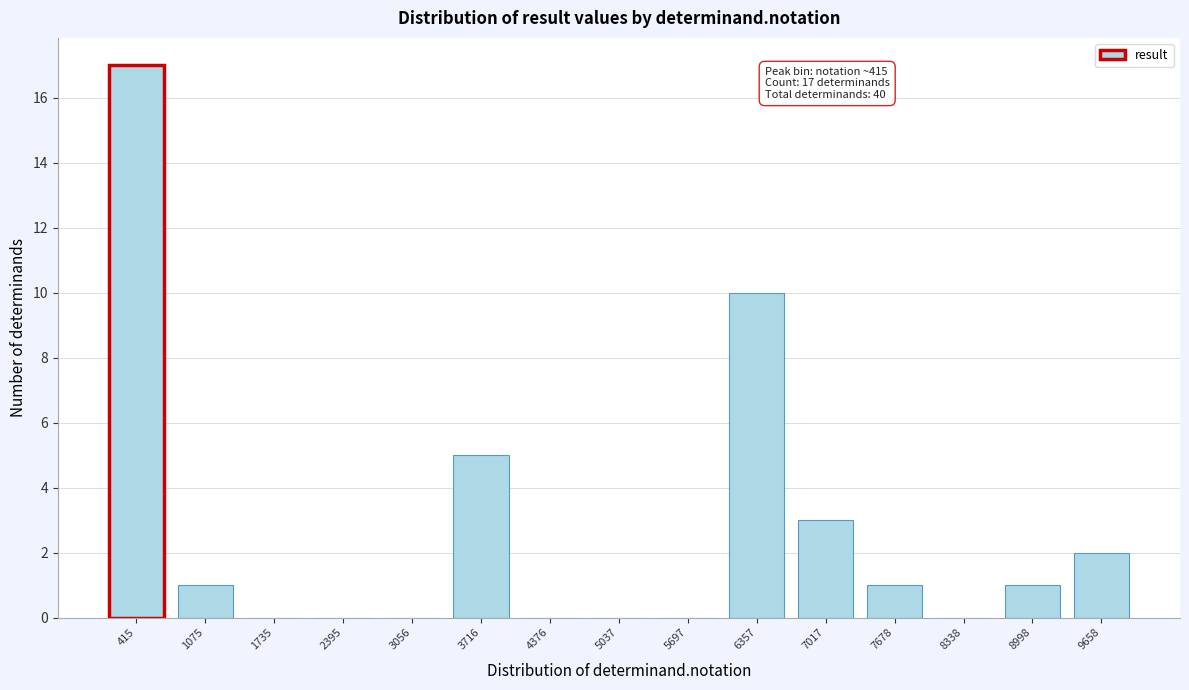

Reading right to left, what are all the values shown in this chart?

9658=2	8998=1	8338=0	7678=1	7017=3	6357=10	5697=0	5037=0	4376=0	3716=5	3056=0	2395=0	1735=0	1075=1	415=17